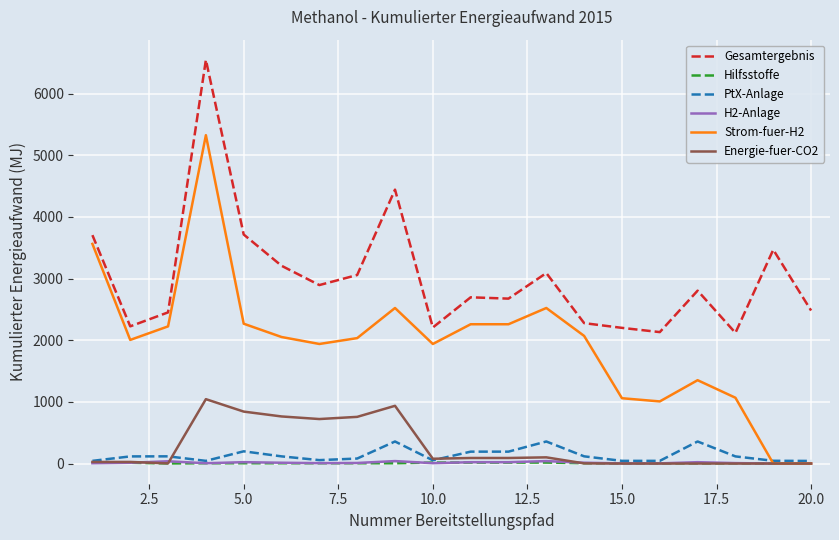

What is the sum of all H2-Anlage values?

286.6